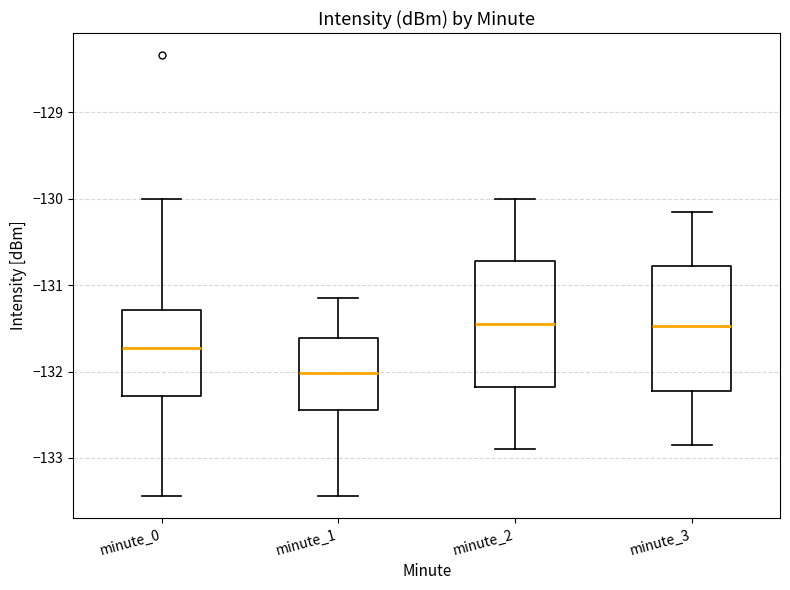

Reading left to right, read every box against the y-axis: the position of its median line, the range the box covers, and the ends of its whiskers. The values are not printed on the chart, so give them approximately, as read against the axis.

minute_0: median -131.7, box -132.3 to -131.3, whiskers -133.4 to -130.0
minute_1: median -132.0, box -132.4 to -131.6, whiskers -133.4 to -131.1
minute_2: median -131.4, box -132.2 to -130.7, whiskers -132.9 to -130.0
minute_3: median -131.5, box -132.2 to -130.8, whiskers -132.8 to -130.1